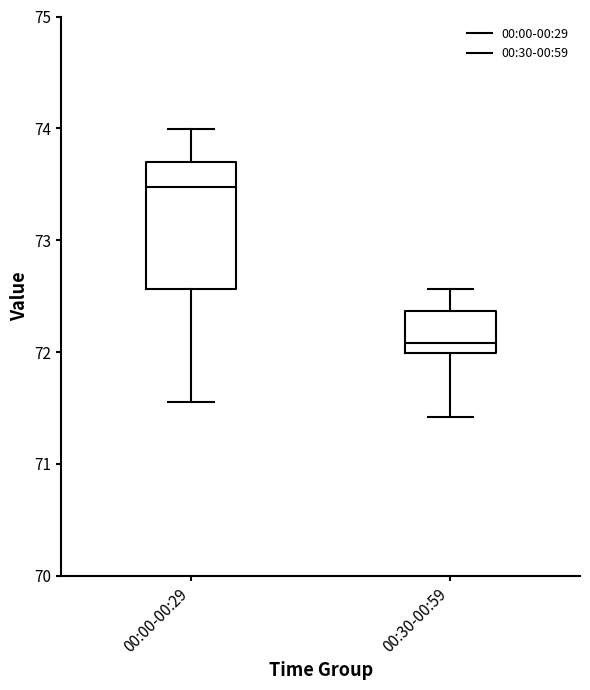

Where does the median line of the box for 00:30-00:59 sit on the y-axis? The values are not printed on the chart, so give them approximately, as read against the axis.

72.1